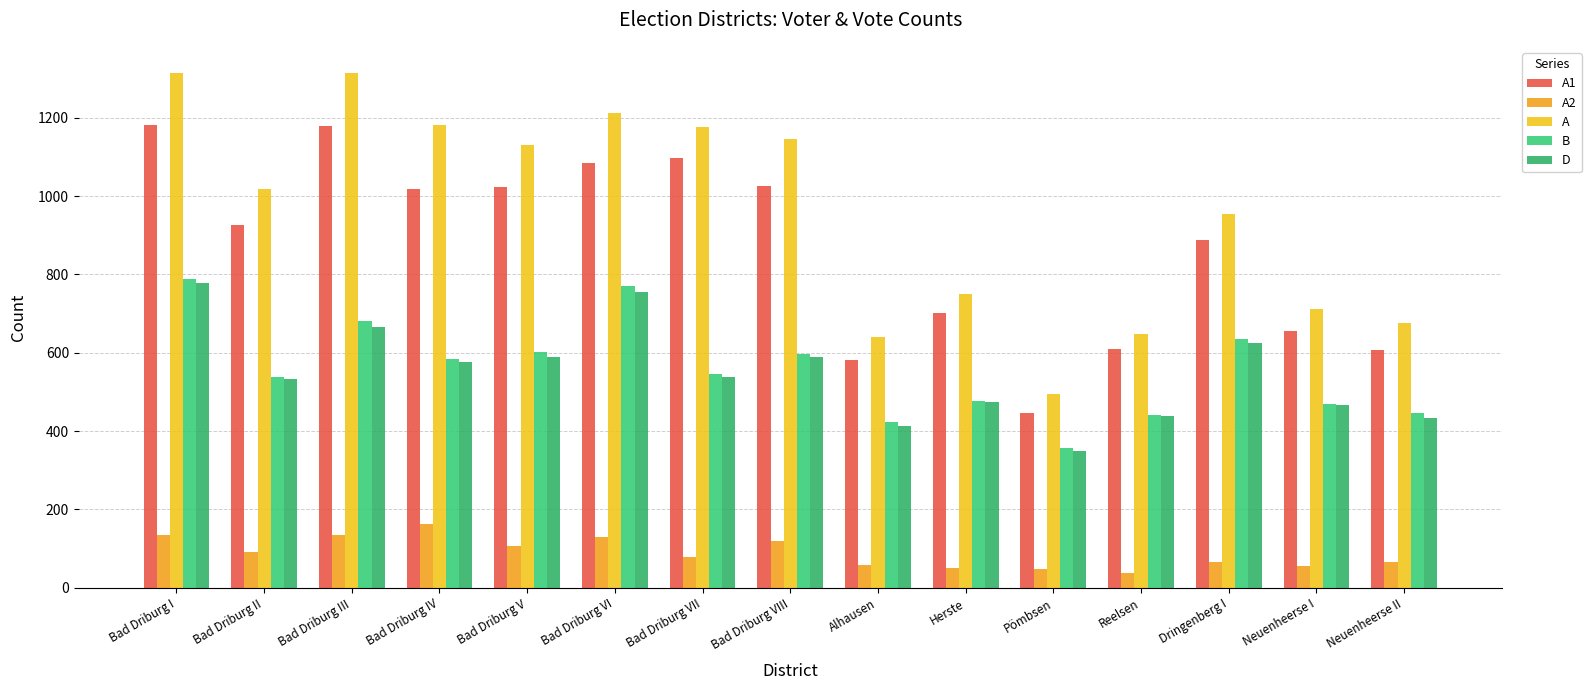

What is the difference between the highest and lowest values at Neuenheerse II?

608